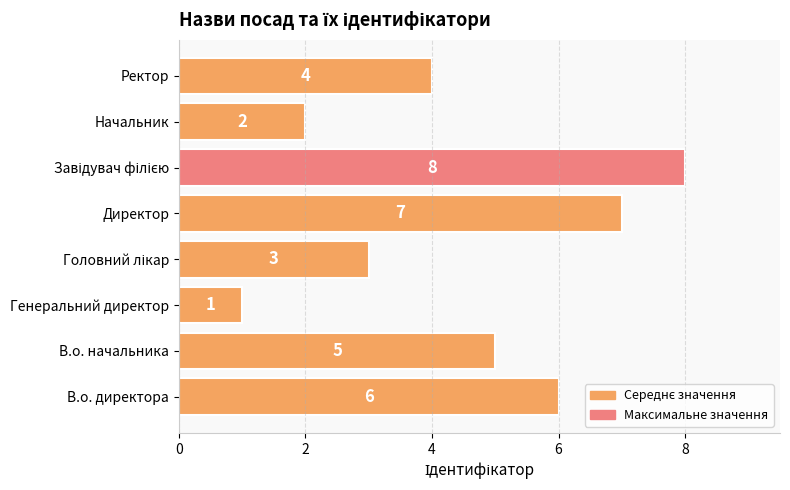

What is the minimum value shown in the chart?

1